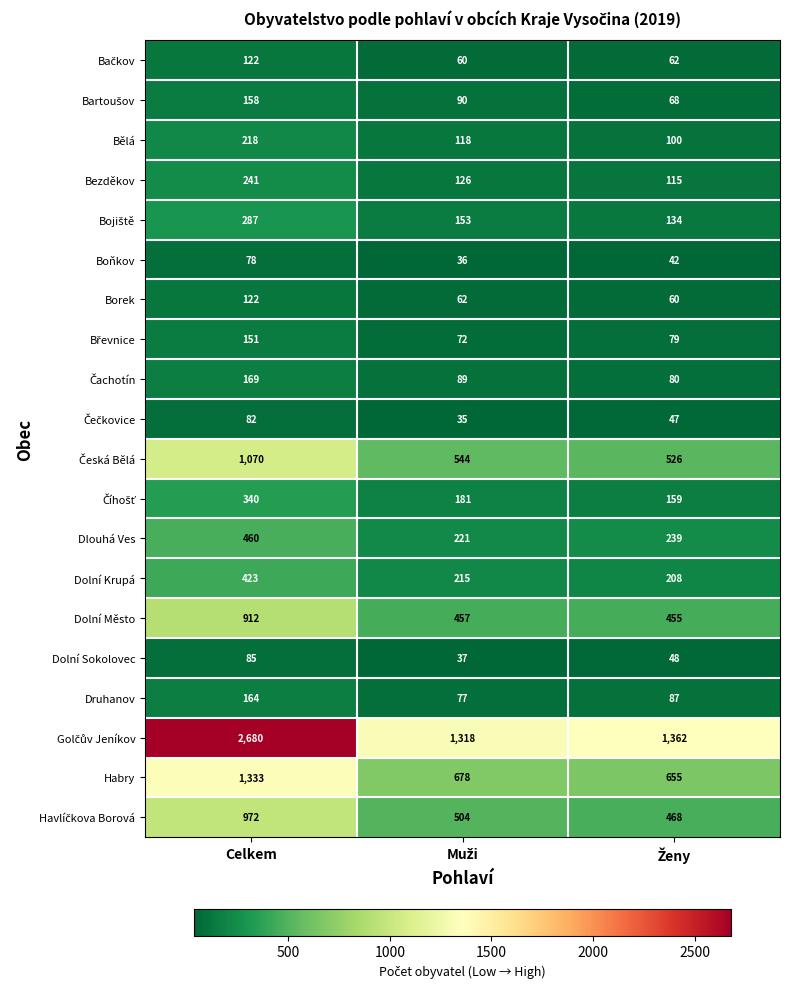

Is it true that Druhanov equals 164 at Celkem?

True